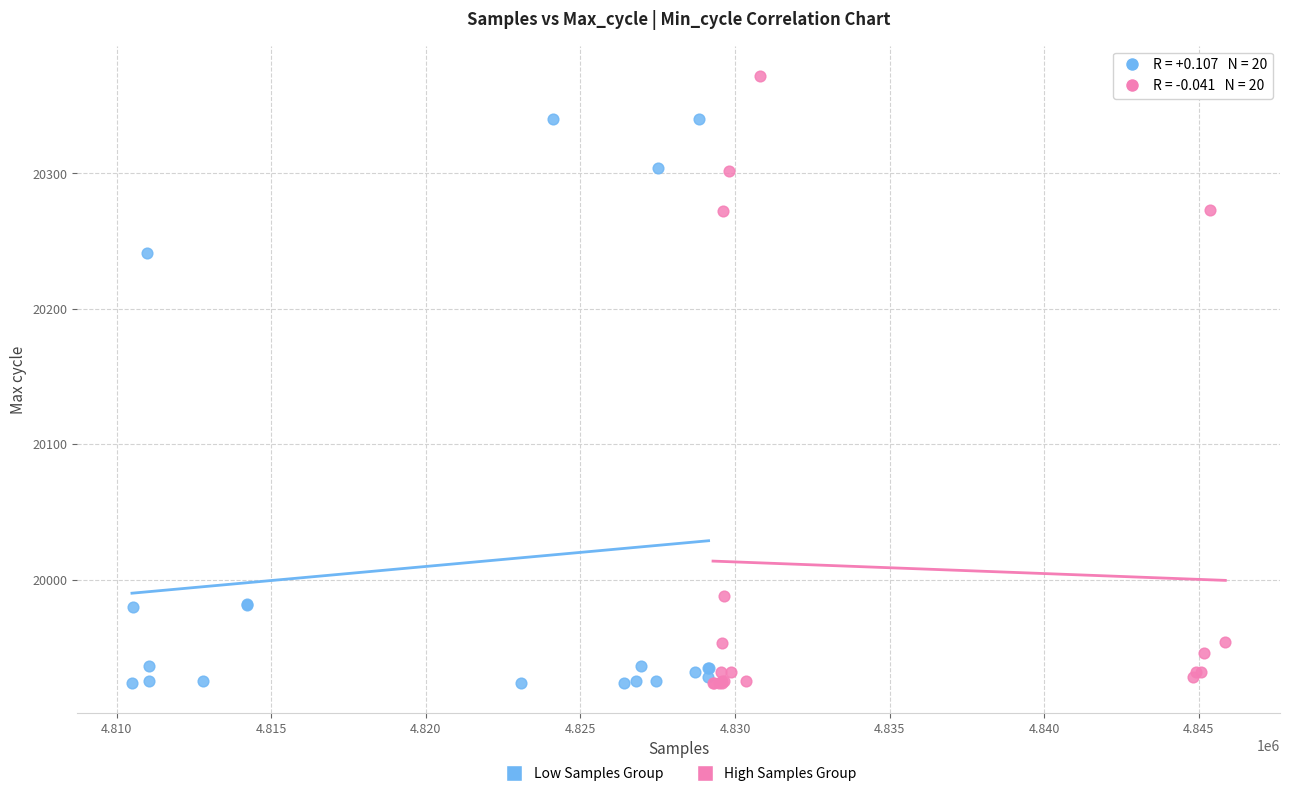

What are all the series names shown in the legend?

Low Samples Group, High Samples Group